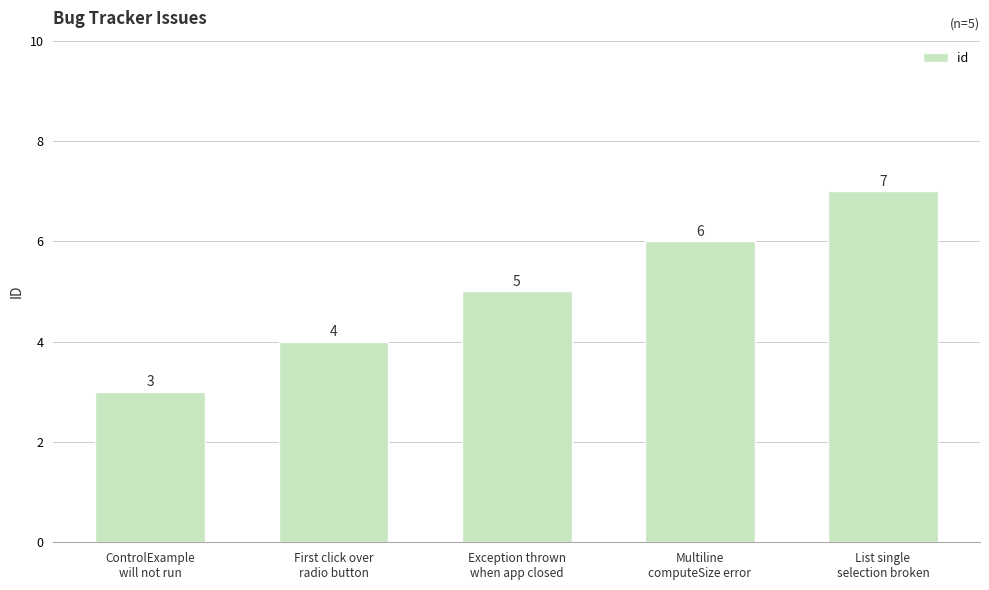

The value at Multiline
computeSize error is 6. True or false?

True